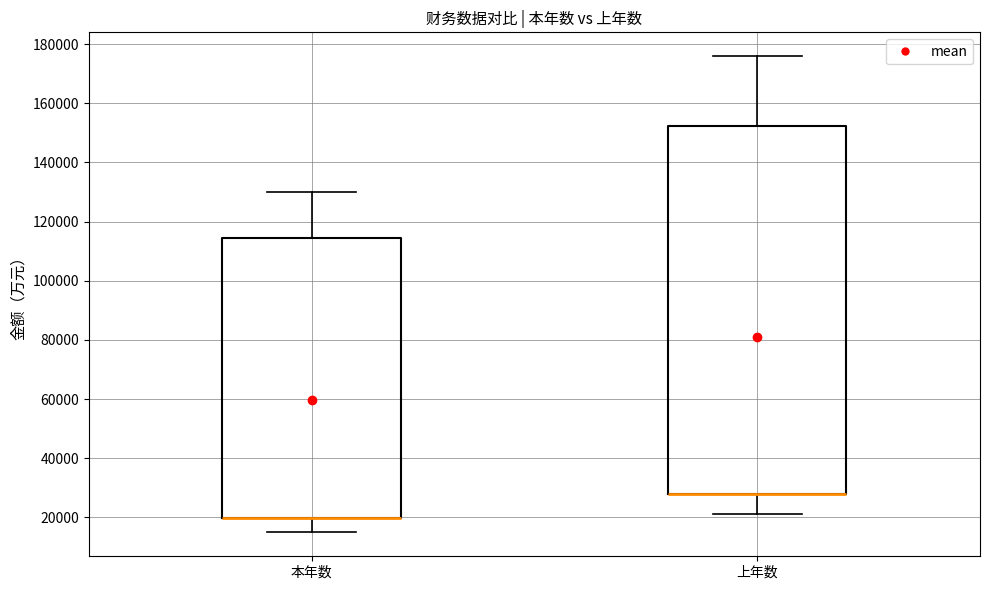

Reading left to right, read every box against the y-axis: the position of its median line, the range the box covers, and the ends of its whiskers. The values are not printed on the chart, so give them approximately, as read against the axis.

本年数: median 20000 (drawn on the box's lower edge), box 20000 to 114000, whiskers 14000 to 130000
上年数: median 28000 (drawn on the box's lower edge), box 28000 to 152000, whiskers 22000 to 176000